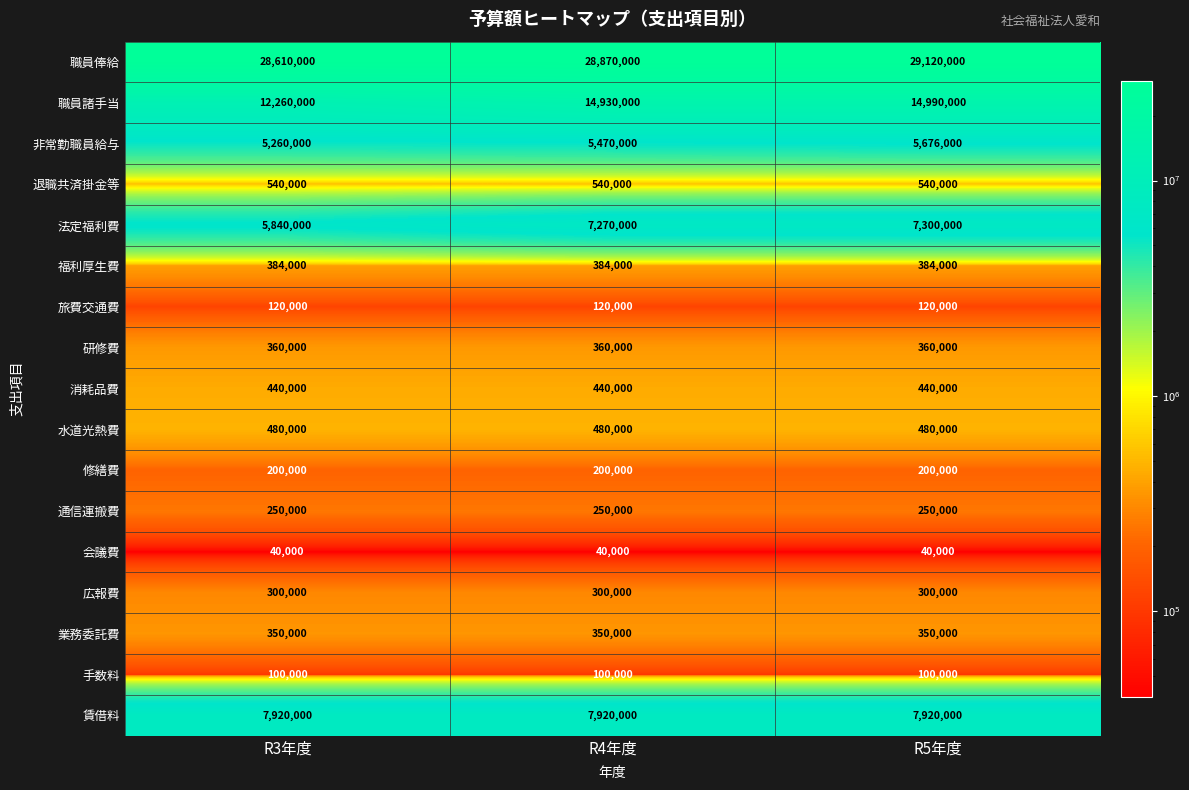

What is the highest value of the 非常勤職員給与 series?

5676000